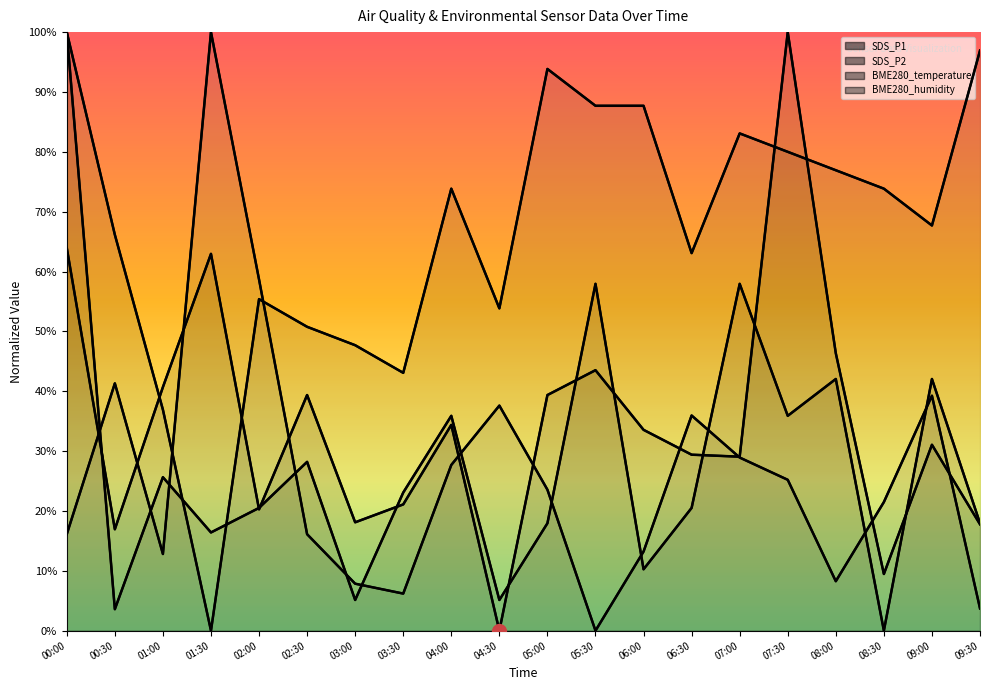

The value of BME280_humidity at 09:30 is 6.2. True or false?

False